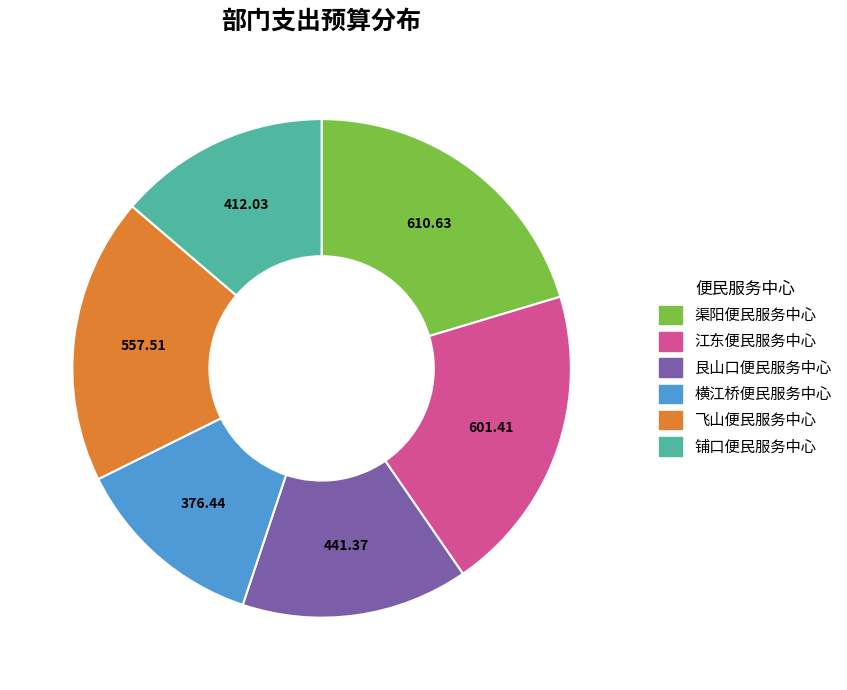

Is the sum of 渠阳便民服务中心 and 江东便民服务中心 greater than half?

No